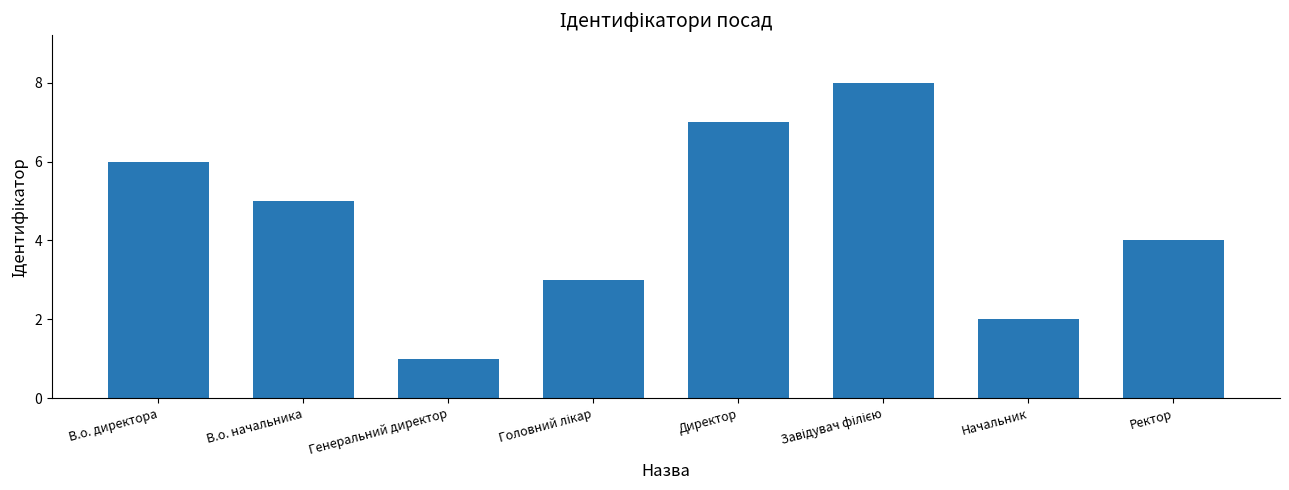

How many series are shown in this chart?

1